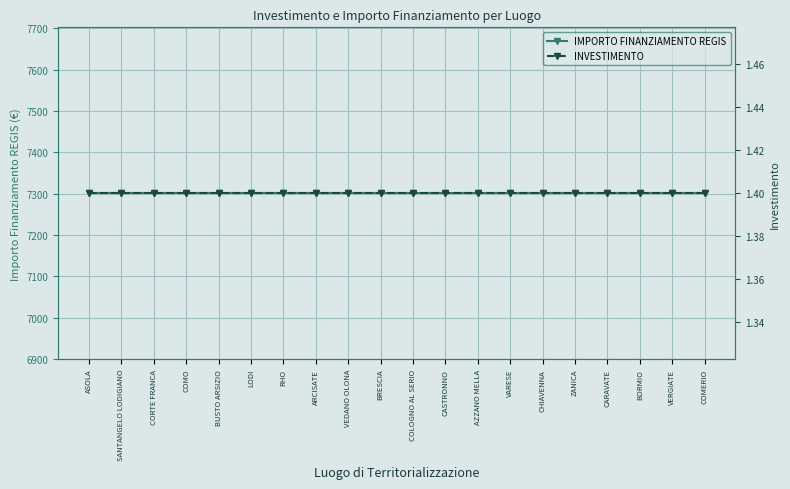

What is the average value of the IMPORTO FINANZIAMENTO REGIS series?

7301.0